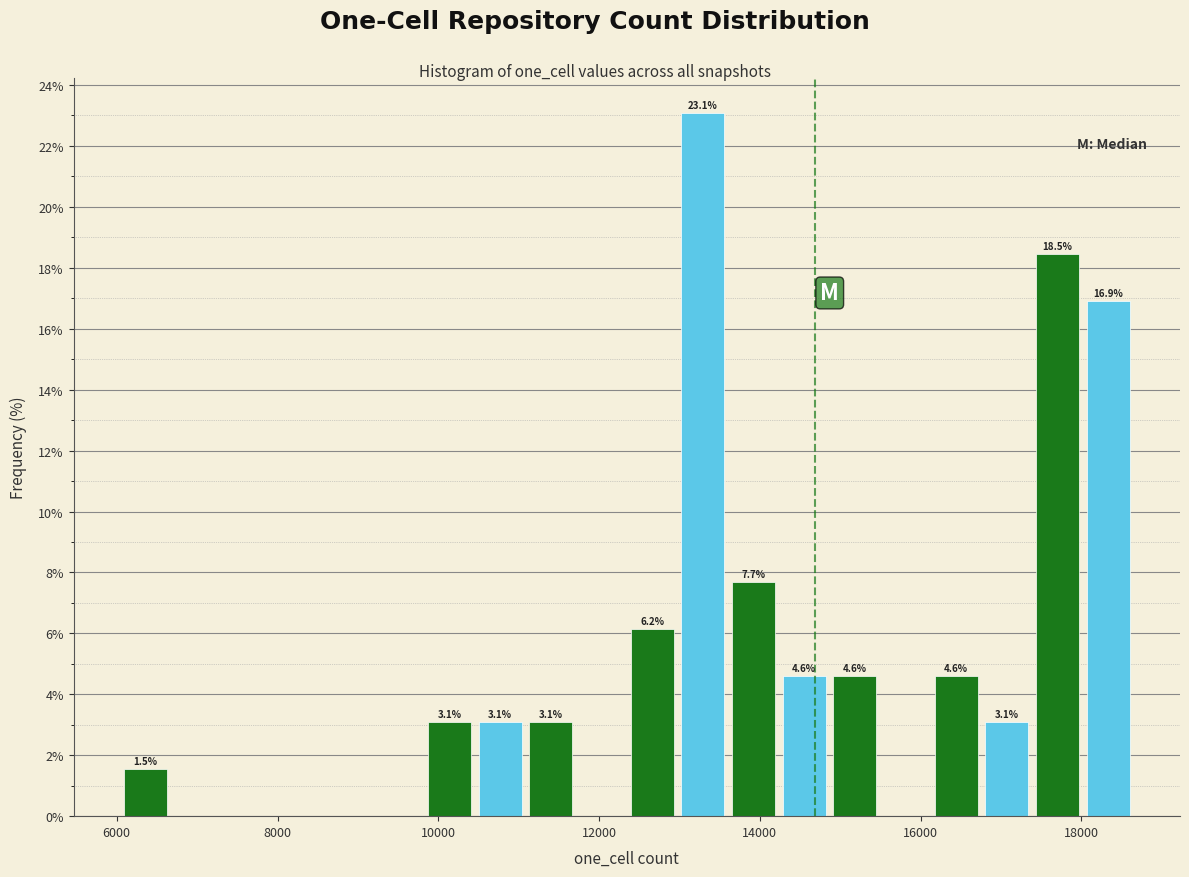

Read against the x-axis, roughly where is the centre of the tallest bar?

13200